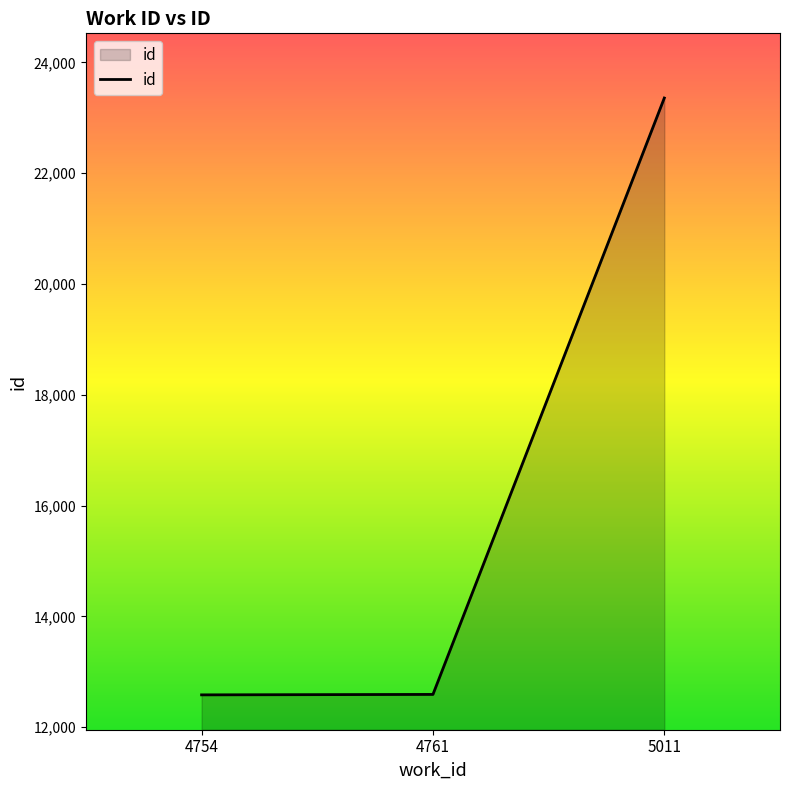

Is it true that the value at 4754 is 12584?

True